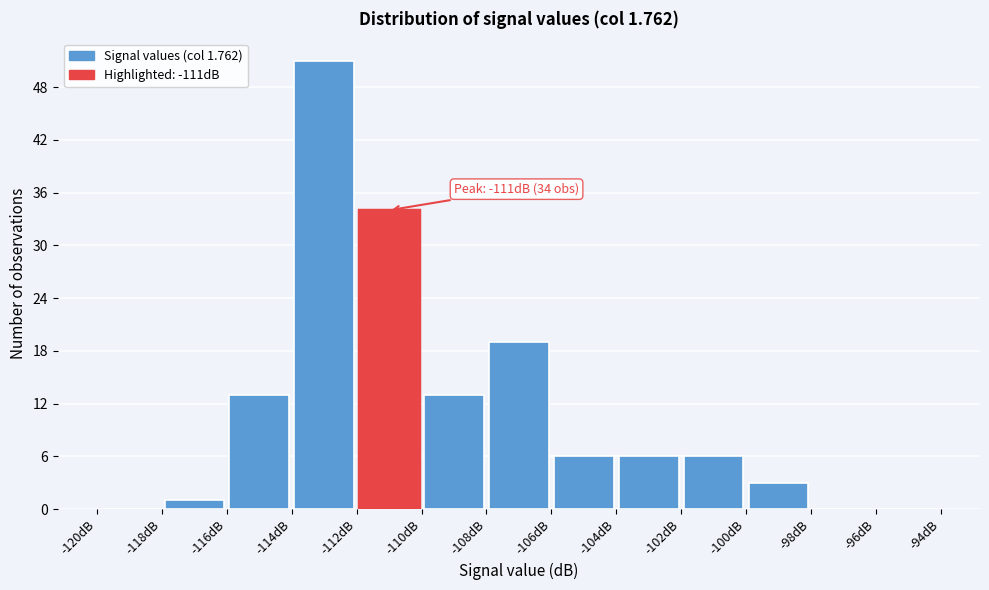

Which range on the x-axis has the tallest bar?

-114 to -112